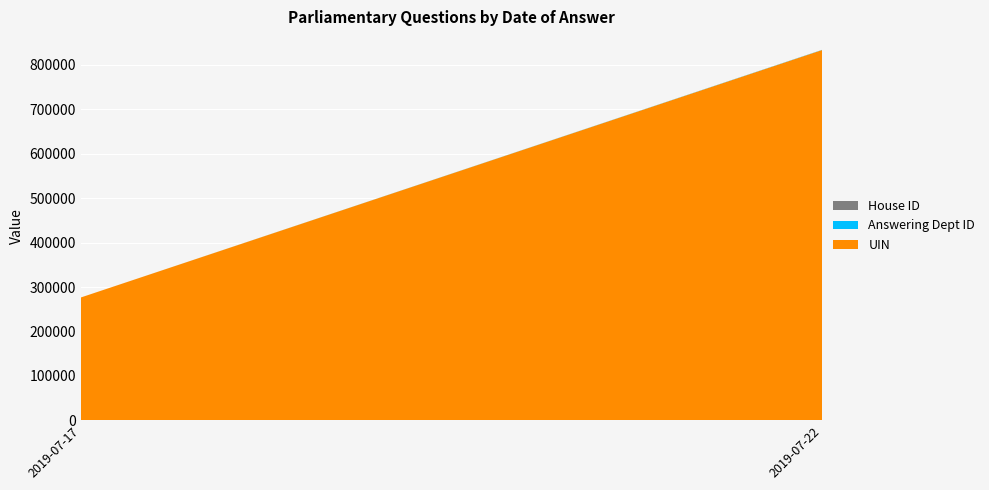

At which category is the sum across all series the highest?

2019-07-22